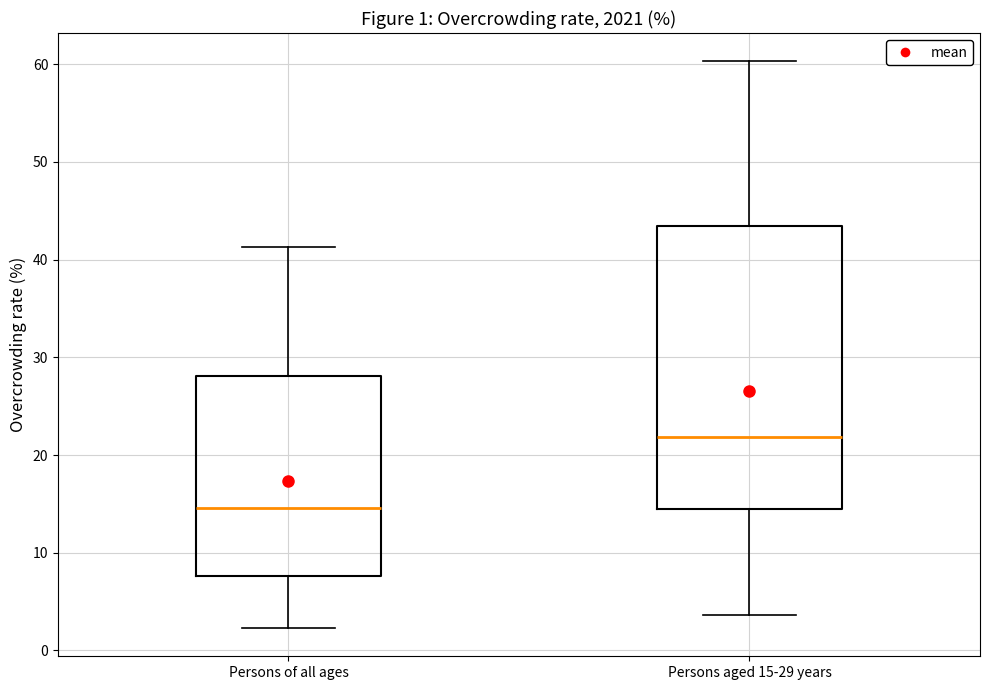

Which box's median line is the lowest?

Persons of all ages